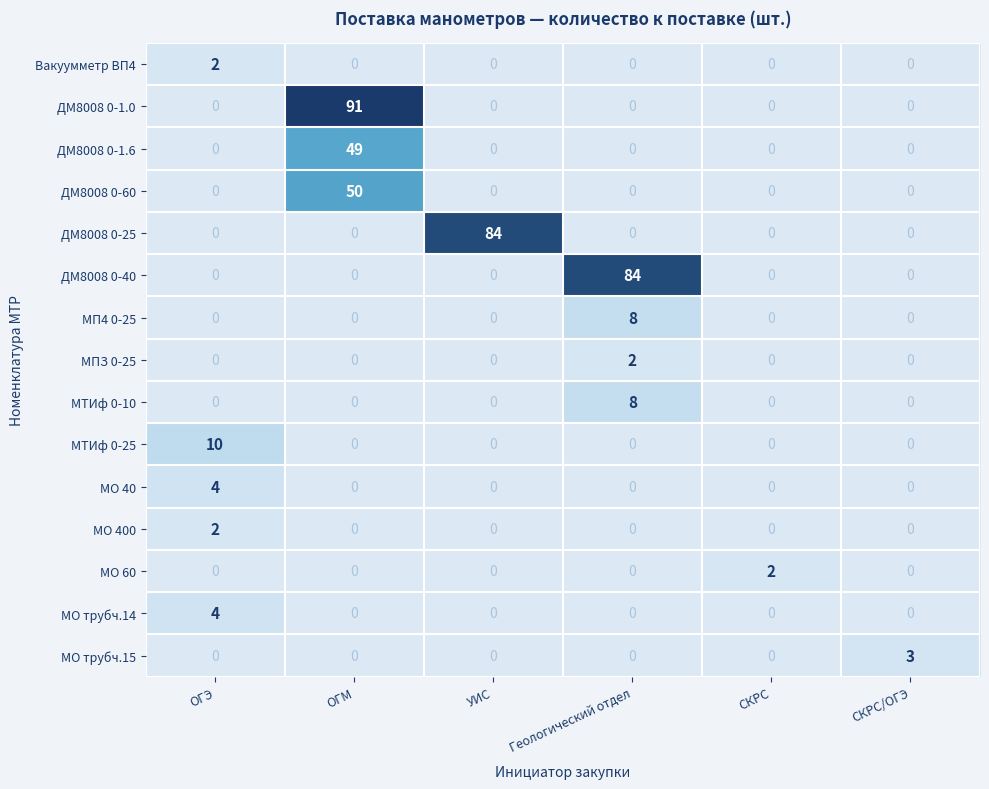

The value of МО 400 at УИС is 0. True or false?

True